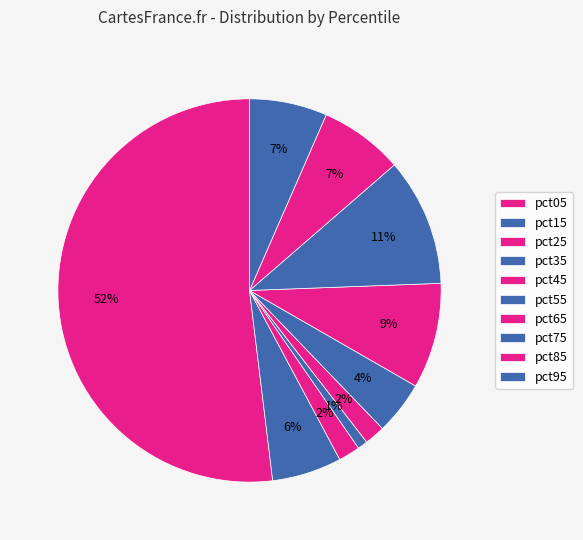

How many slices are in this pie chart?

10